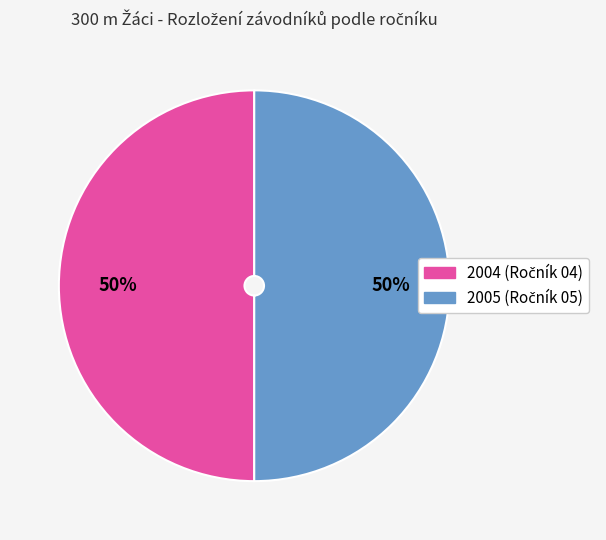

How many slices are in this pie chart?

2